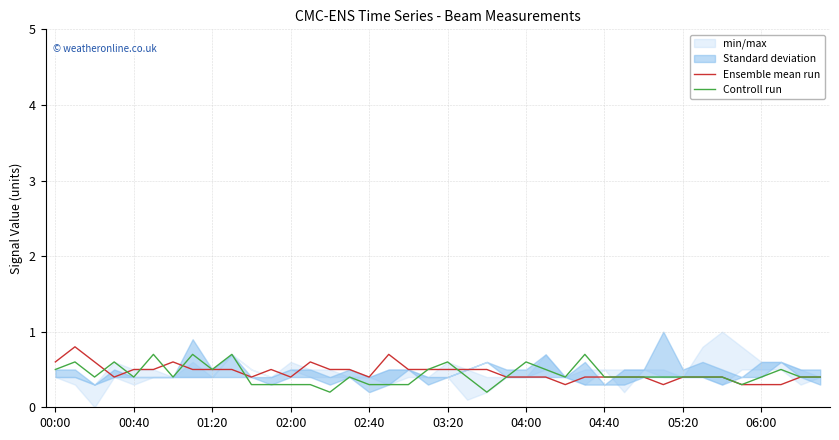

True or false: Ensemble mean run has a value of 0.2 at 27.

False